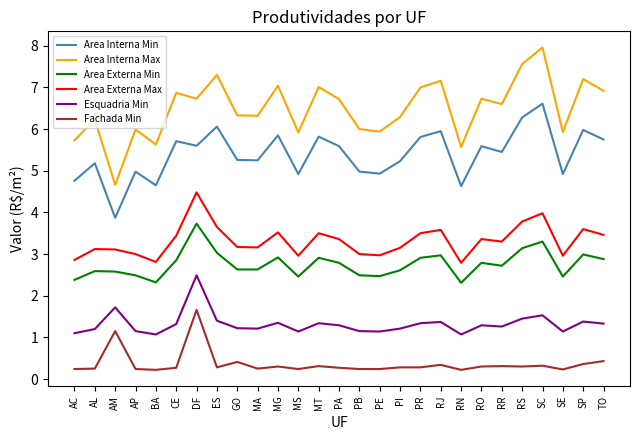

Which series has the largest total across all categories?

Area Interna Max